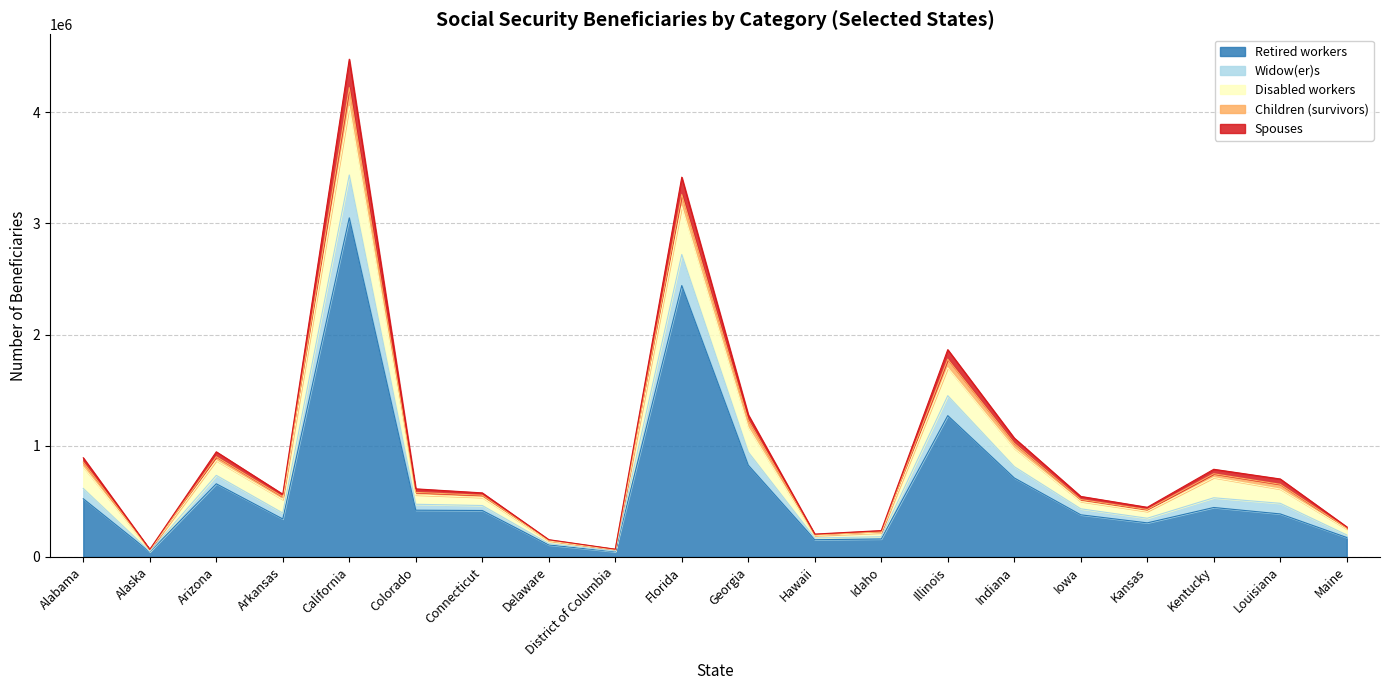

The Retired workers series shows 683621 at Kentucky. True or false?

False